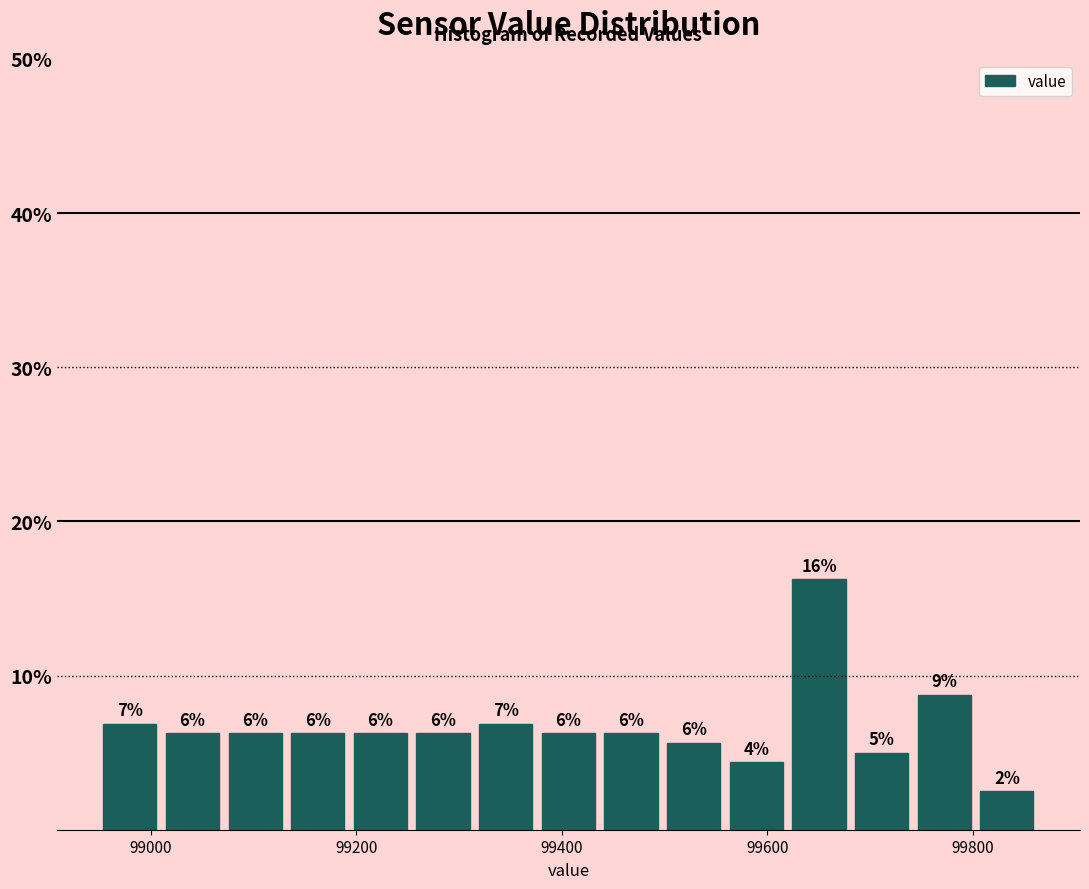

Read against the x-axis, roughly where is the centre of the tallest bar?

99660